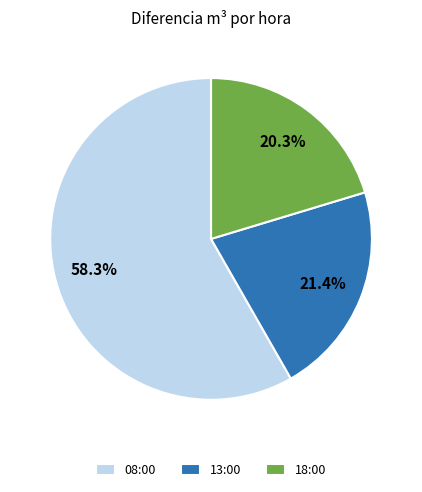

Count the number of slices in the pie.

3